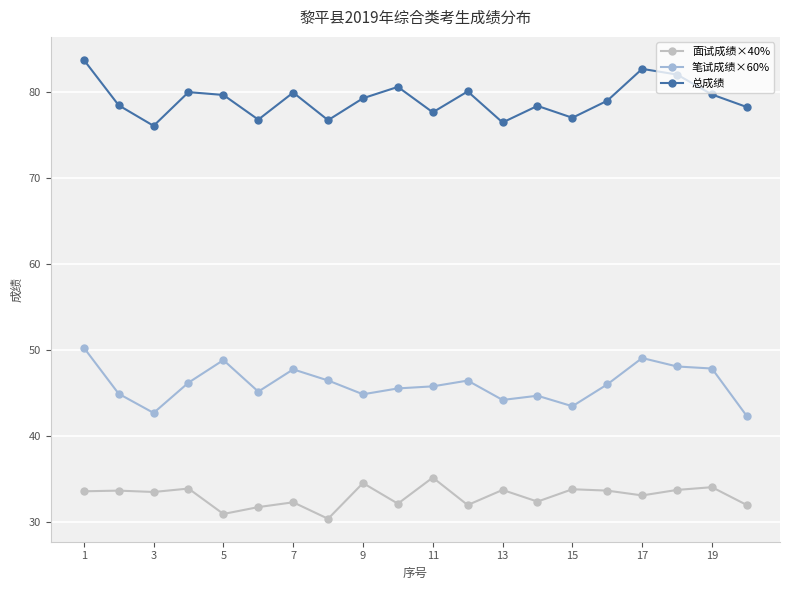

What is the maximum value for 总成绩?

83.8